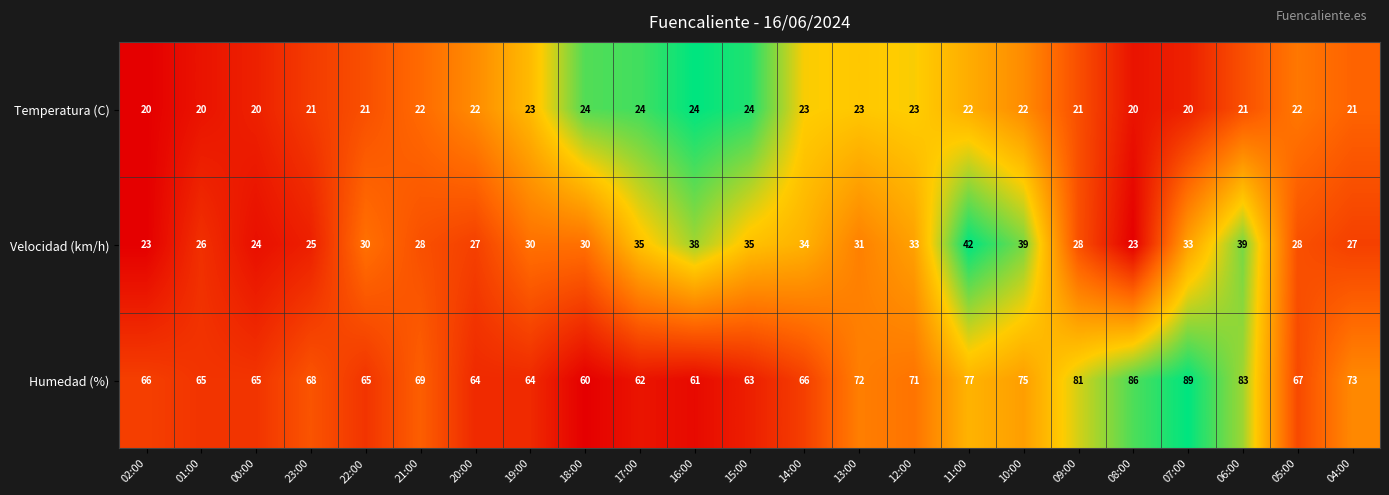

What is the difference between the Velocidad (km/h) values at 04:00 and 07:00?

6